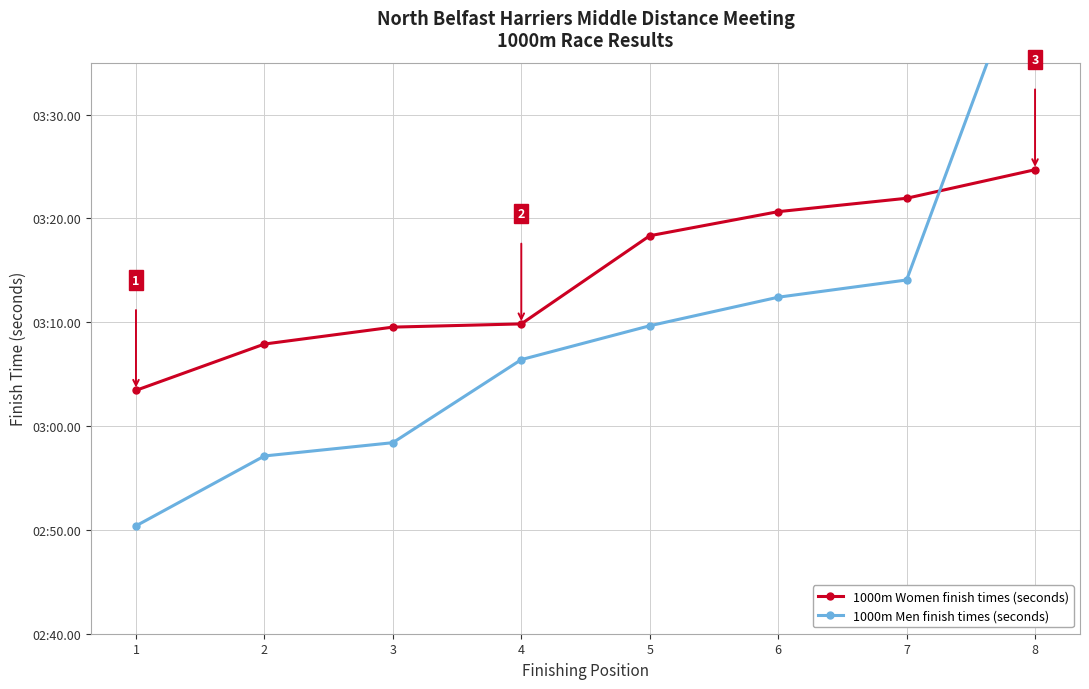

How many categories are shown in the chart?

8